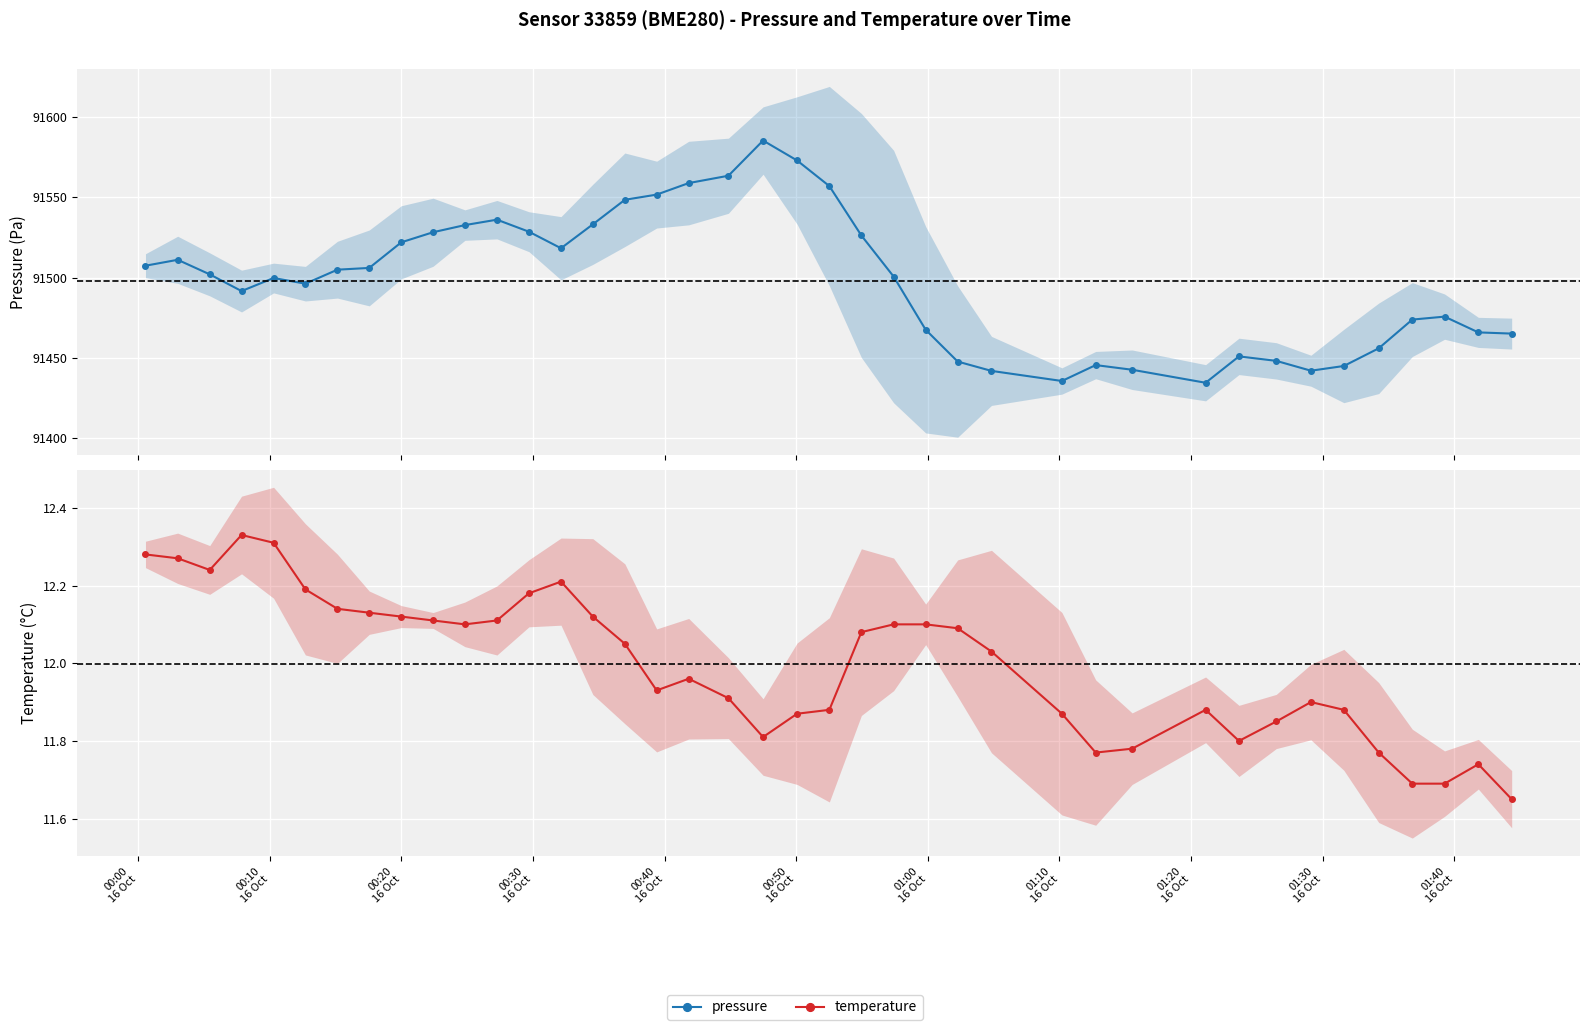

Rank the series by their average value, from highest to lowest.

pressure, temperature